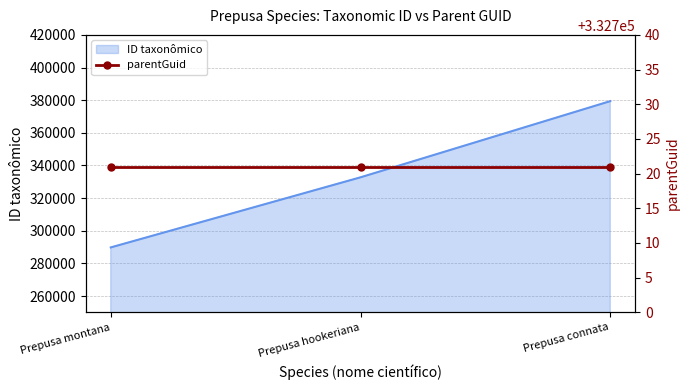

At which category does the chart reach its minimum across all series?

Prepusa montana